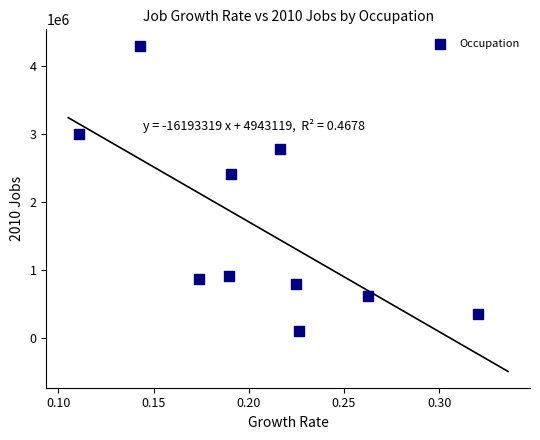

What is the average Y value?

1611269